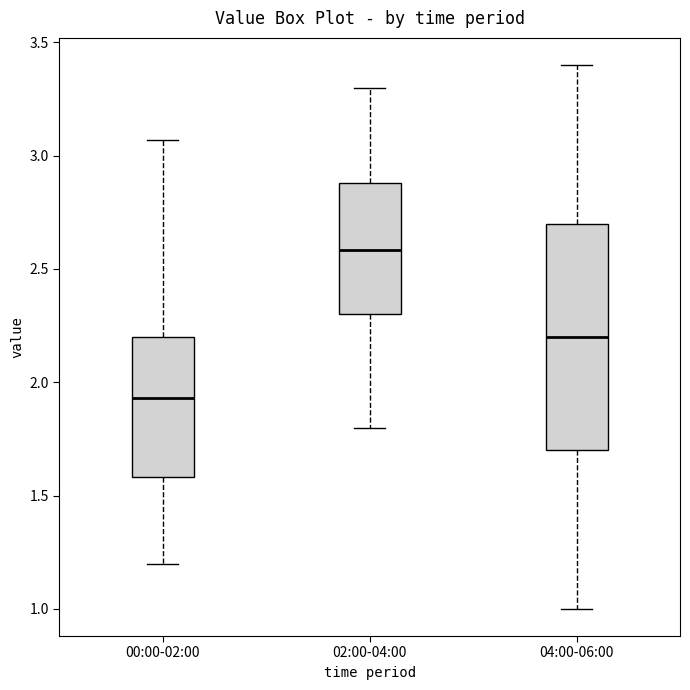

Reading left to right, transcribe this box plot: for each box, give where its median line is, the range the box spans, and where its two whiskers end, as read against the y-axis. The values are not printed on the chart, so give them approximately, as read against the axis.

00:00-02:00: median 1.95, box 1.60 to 2.20, whiskers 1.20 to 3.05
02:00-04:00: median 2.60, box 2.30 to 2.90, whiskers 1.80 to 3.30
04:00-06:00: median 2.20, box 1.70 to 2.70, whiskers 1.00 to 3.40